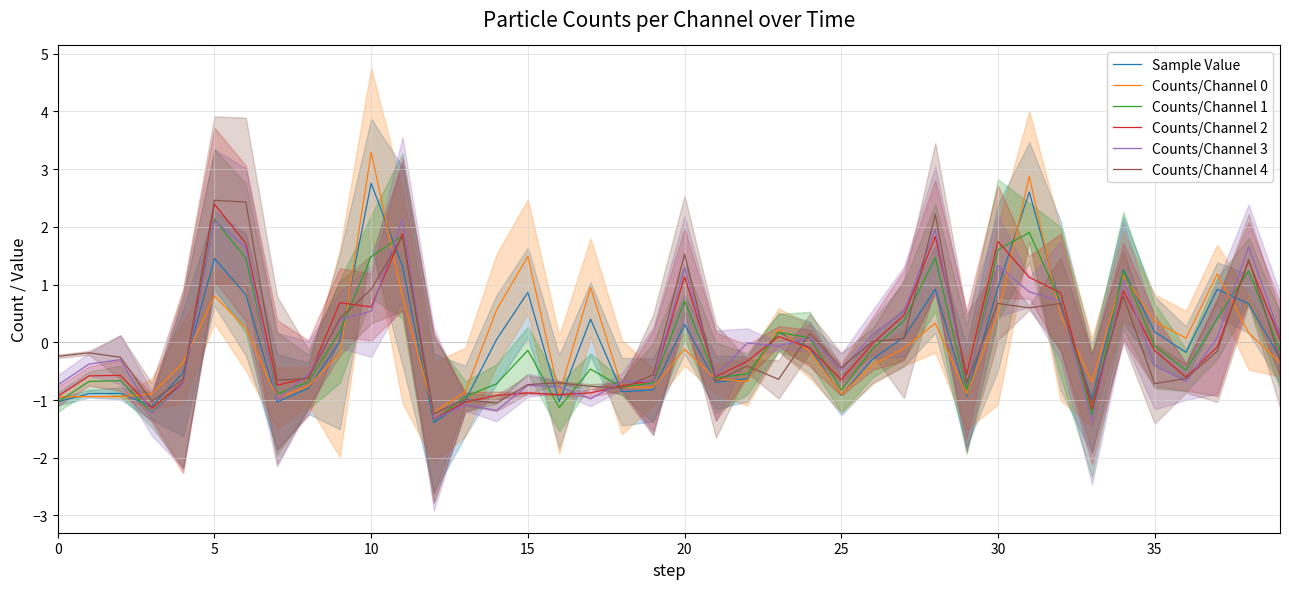

What is the lowest value of the Counts/Channel 1 series?

-1.4